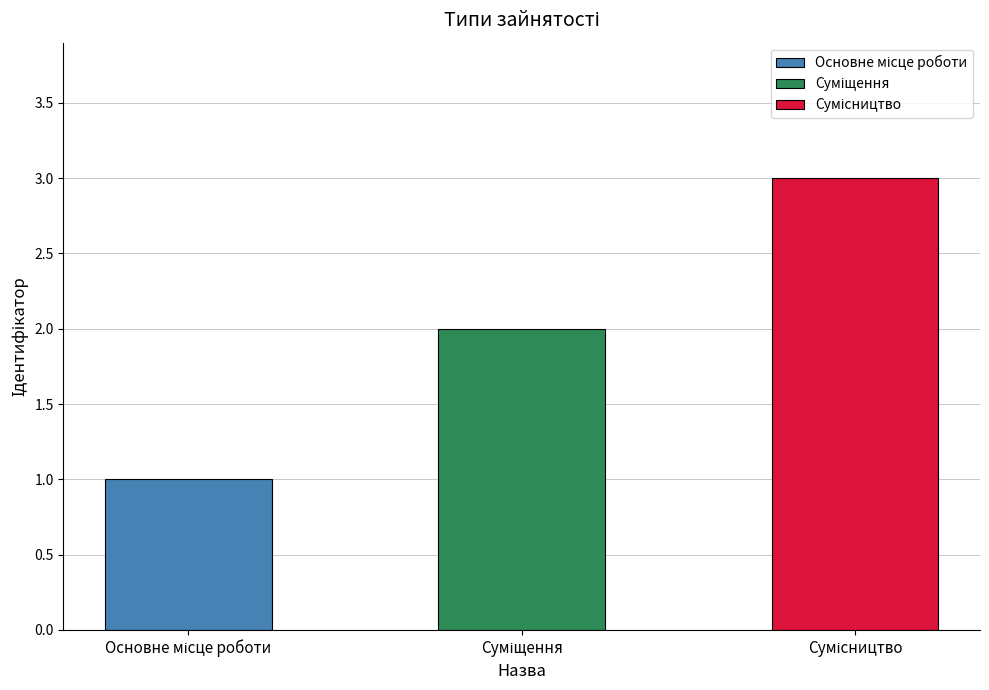

How many values exceed 2?

1